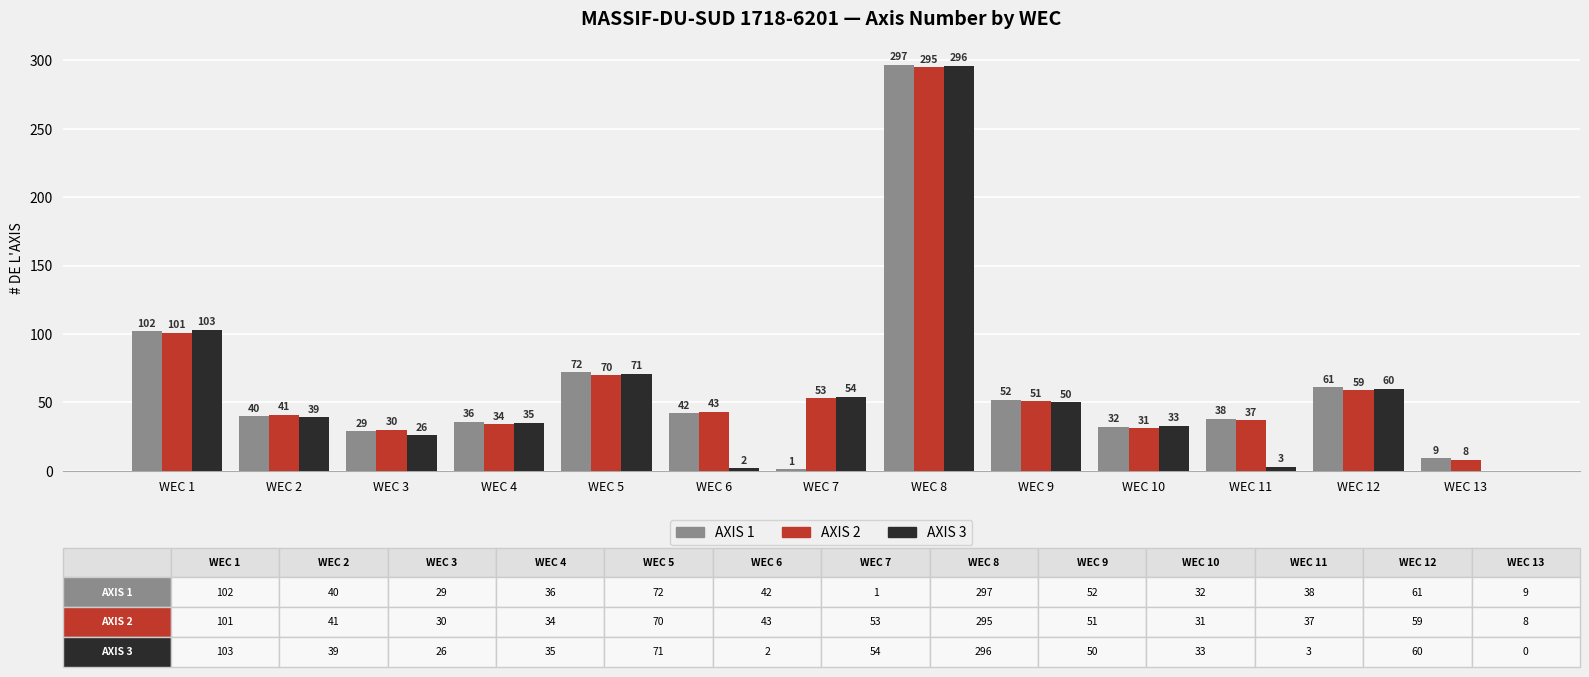

What is the sum of all AXIS 2 values?

853